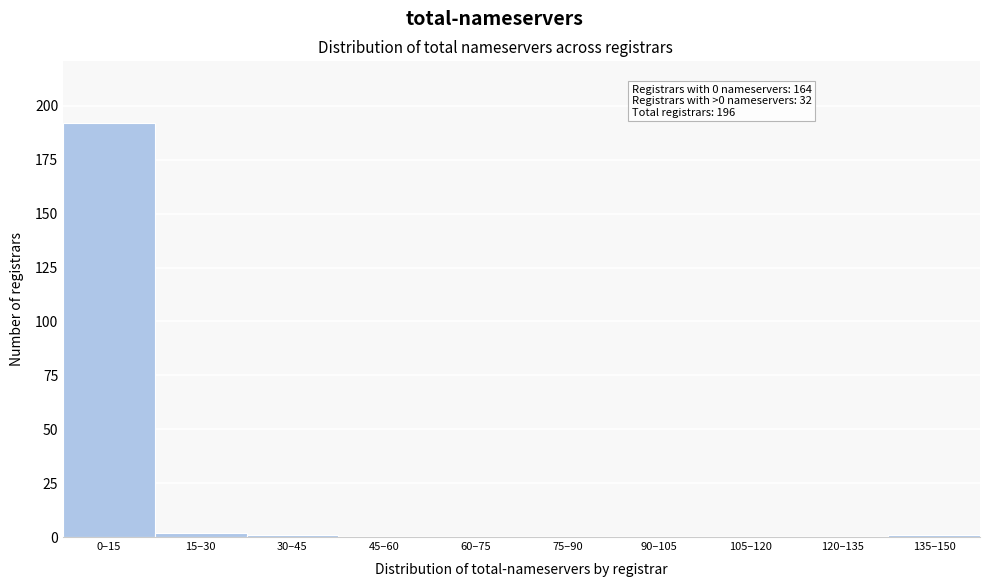

Reading right to left, transcribe all the data shown in this chart.

135–150=1	120–135=0	105–120=0	90–105=0	75–90=0	60–75=0	45–60=0	30–45=1	15–30=2	0–15=192